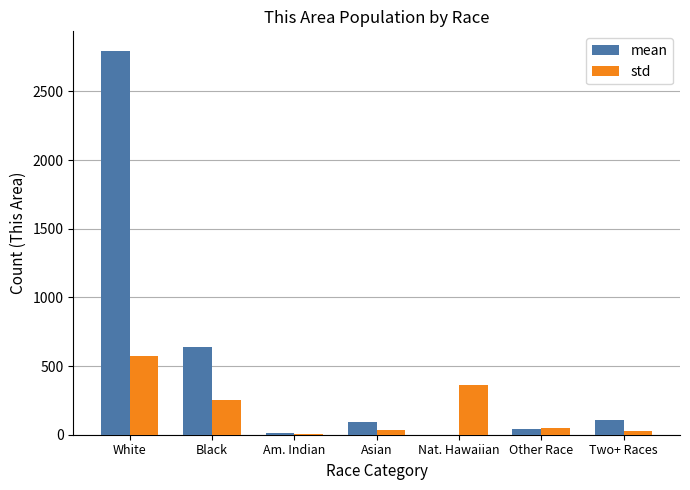

Between Black and Two+ Races, which series saw the biggest shift?

mean